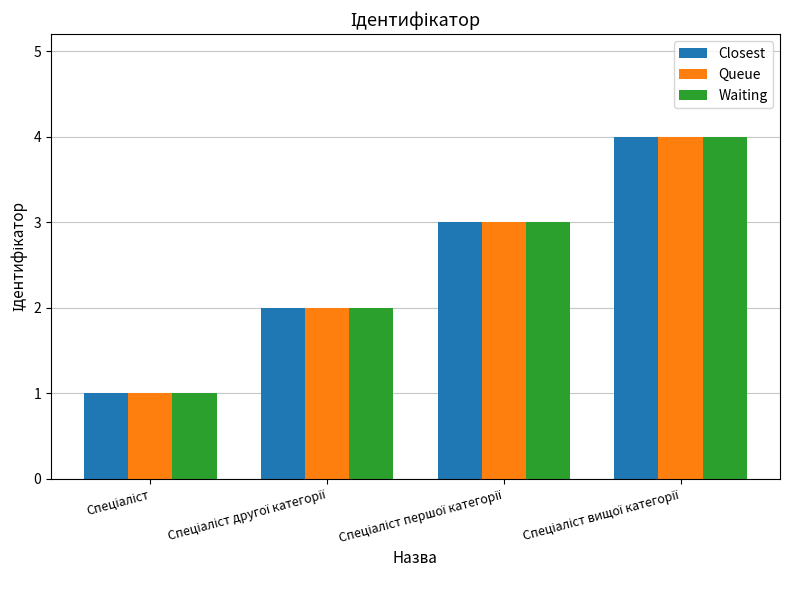

How many bars are there in each group?

3